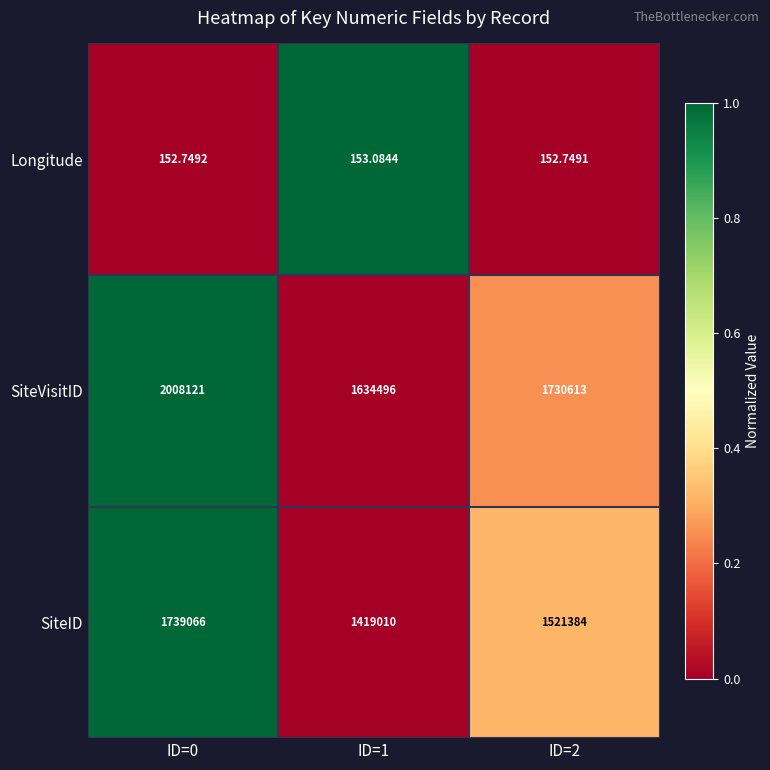

Which category has the highest value across all series?

ID=0